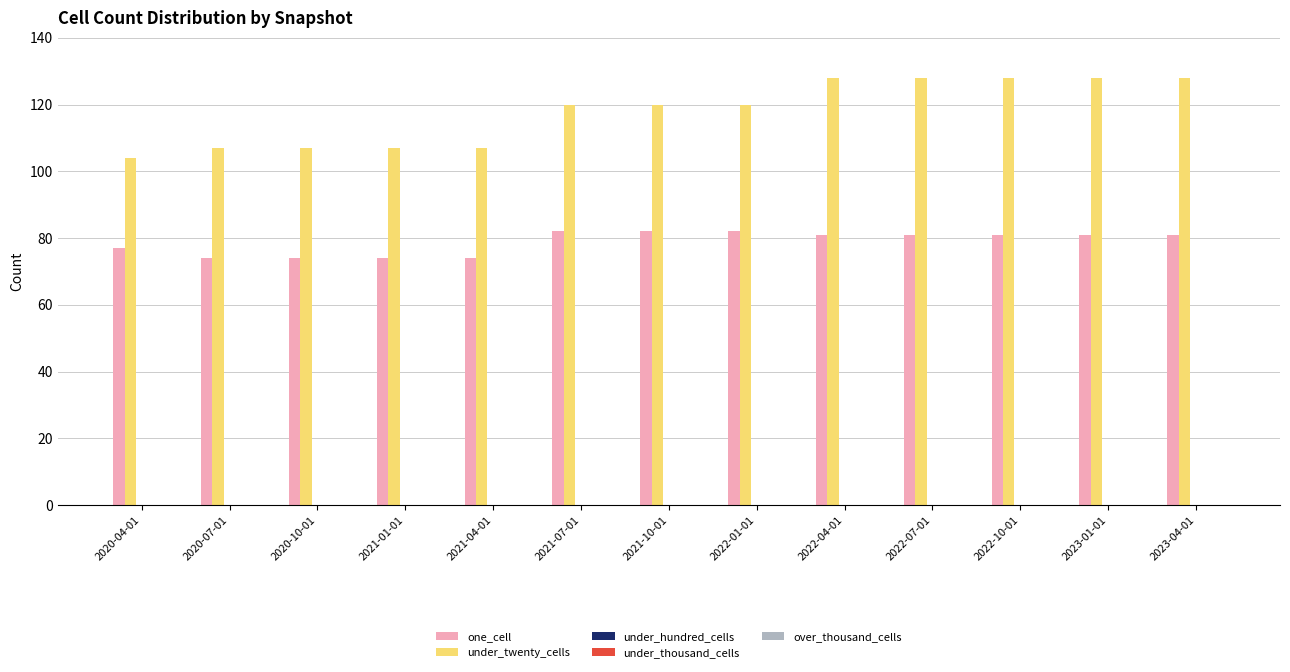

List the series in order of their overall mean, lowest first.

one_cell, under_twenty_cells